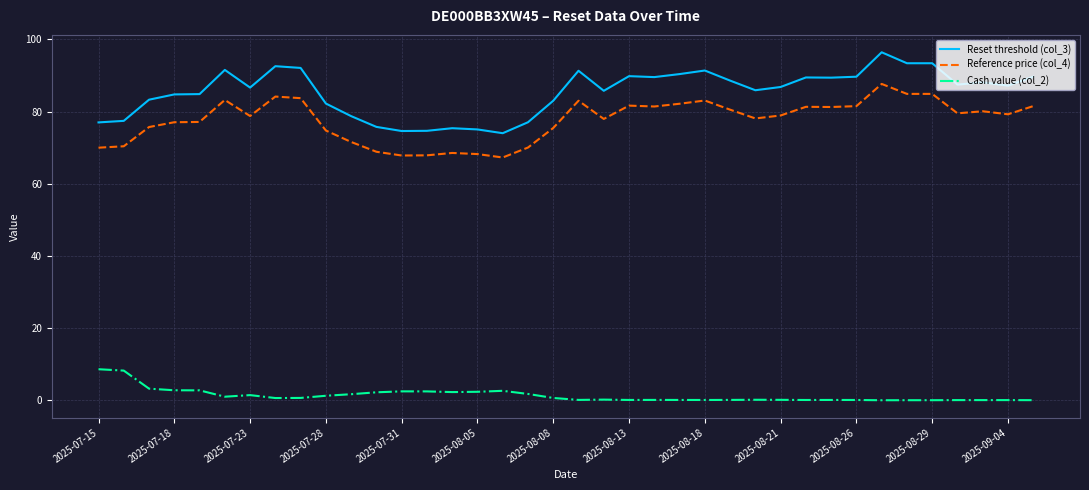

How many lines are shown in the chart?

3